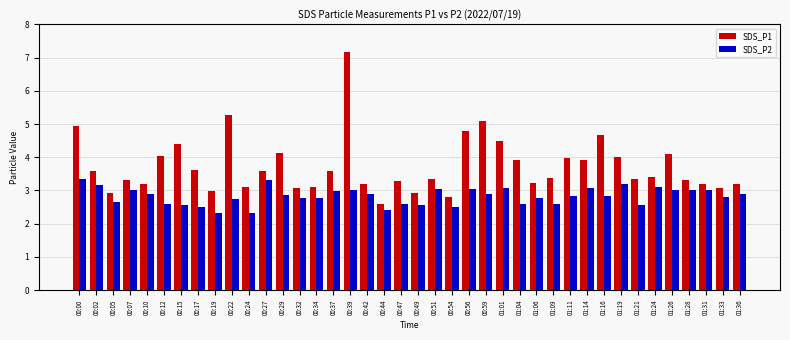

Is the value of SDS_P1 at 00:00 greater than the value of SDS_P2 at 01:24?

Yes